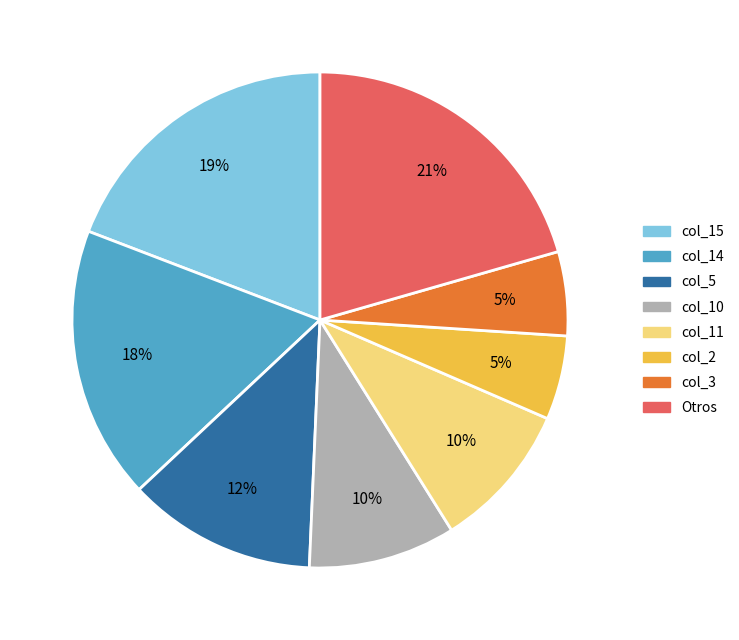

To the nearest percent, what is the difference between the col_15 and col_3 slice percentages?

14%